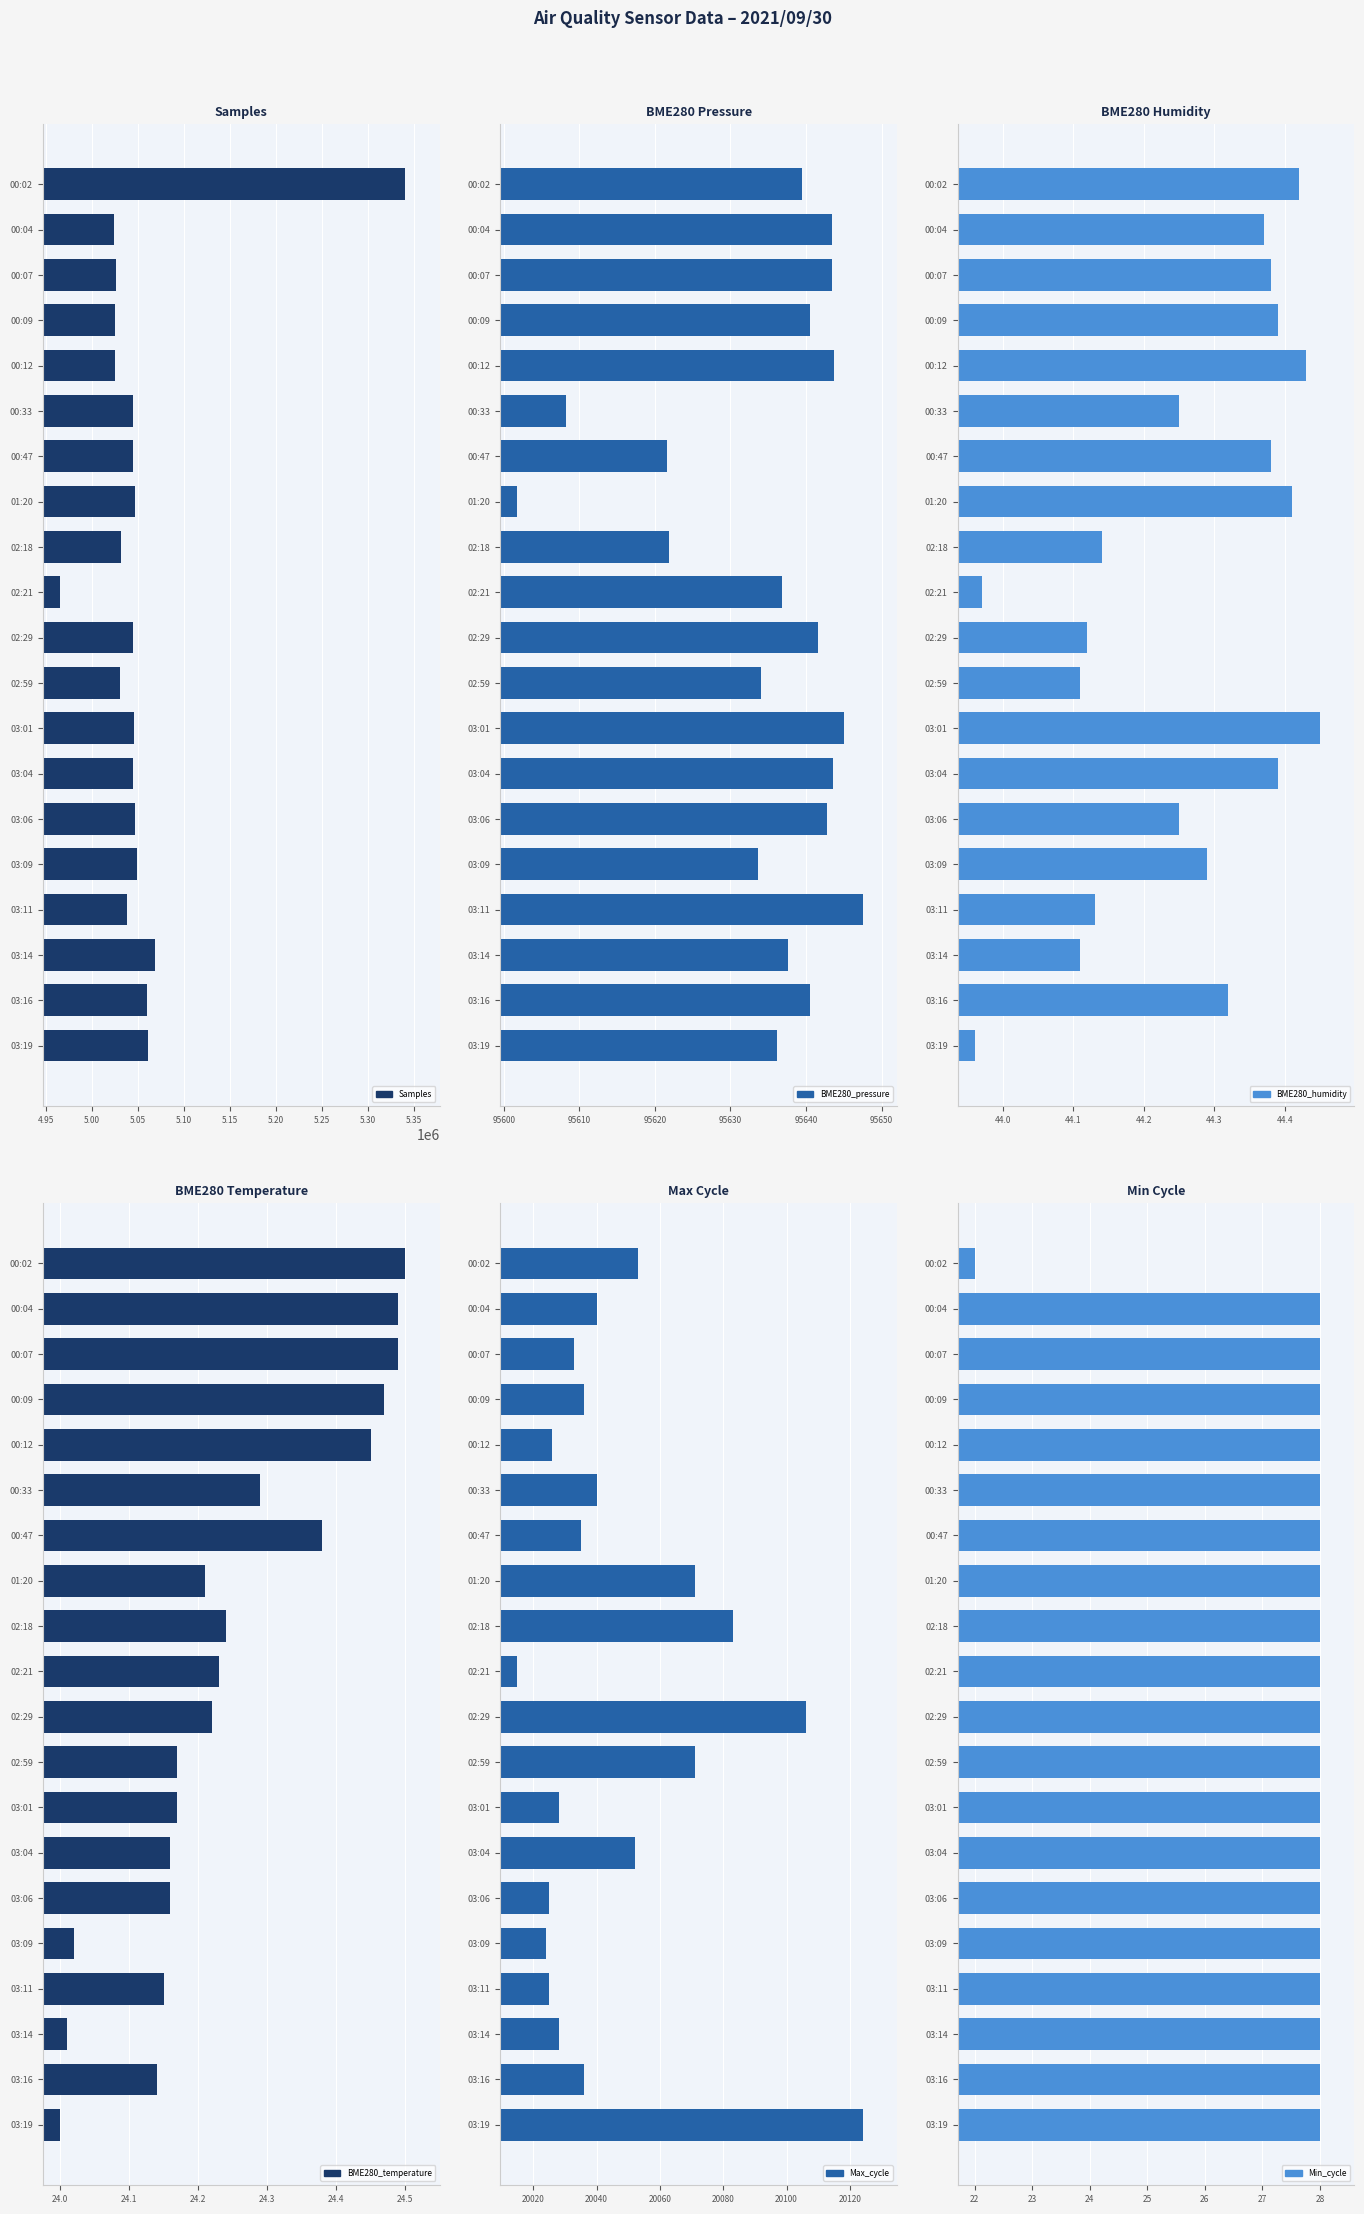

What is the maximum value shown in the chart?

5340609.0